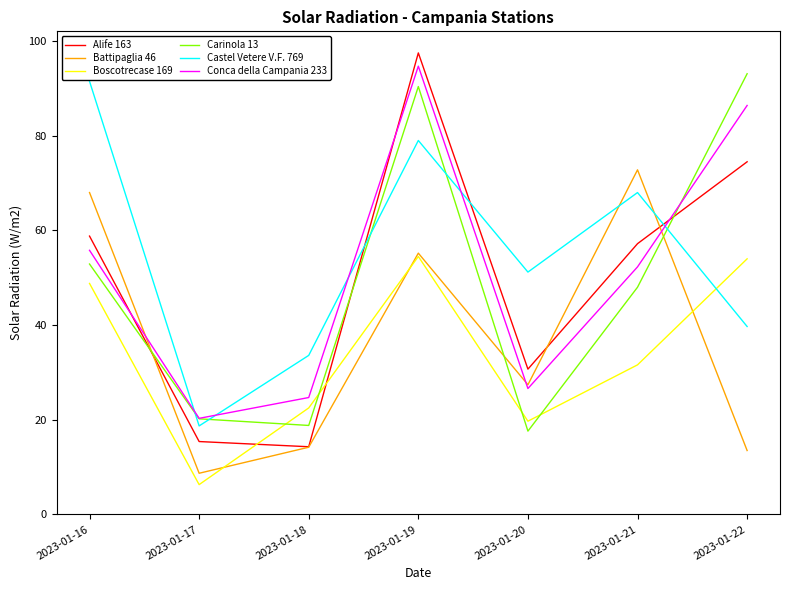

Which series ends up on top after the final intersection of Castel Vetere V.F. 769 and Alife 163?

Alife 163